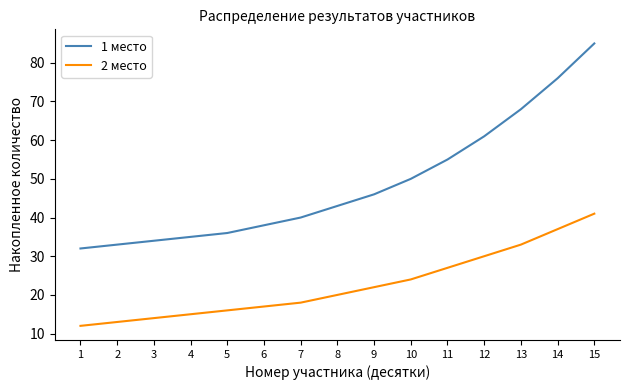

What is the approximate value of 1 место at 11, to the nearest 10?

60